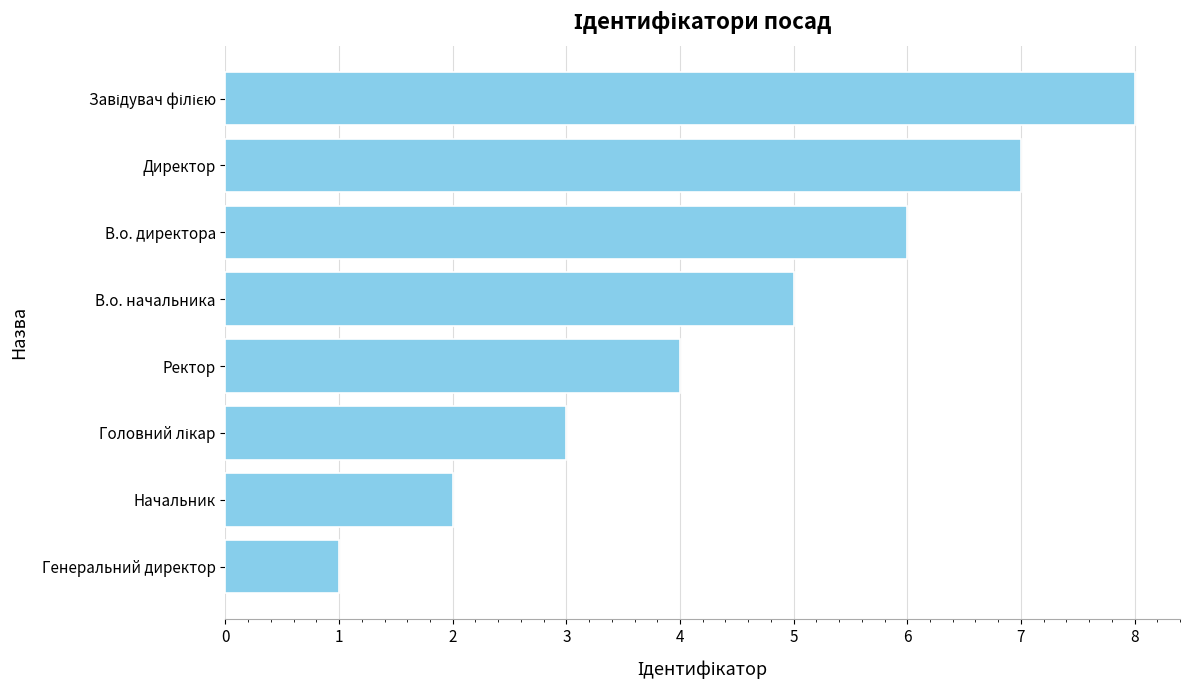

What is the difference between the maximum and minimum values?

7